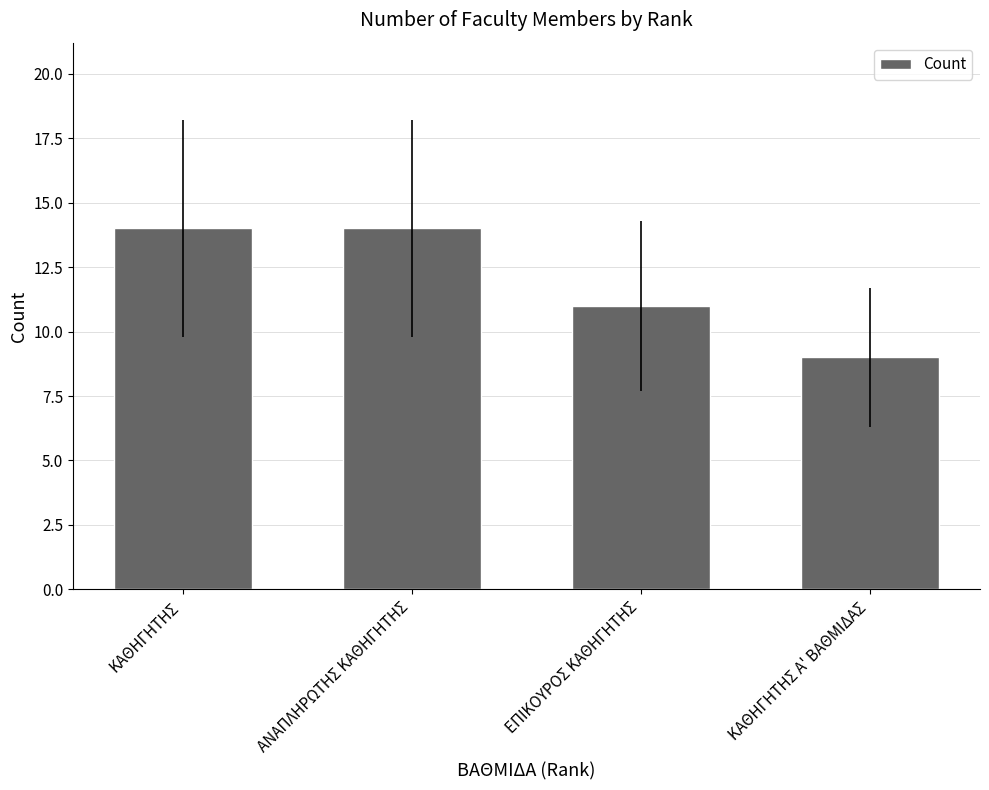

Which category has the lowest value across all series?

ΚΑΘΗΓΗΤΗΣ Α' ΒΑΘΜΙΔΑΣ